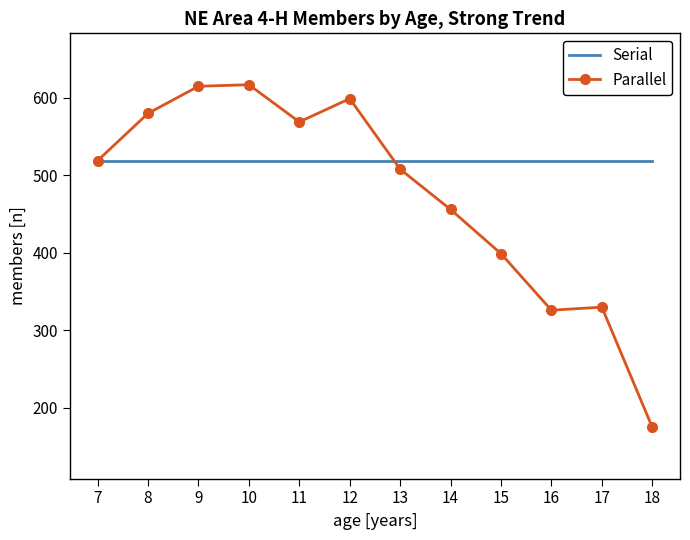

What is the sum of all Serial values?

6228